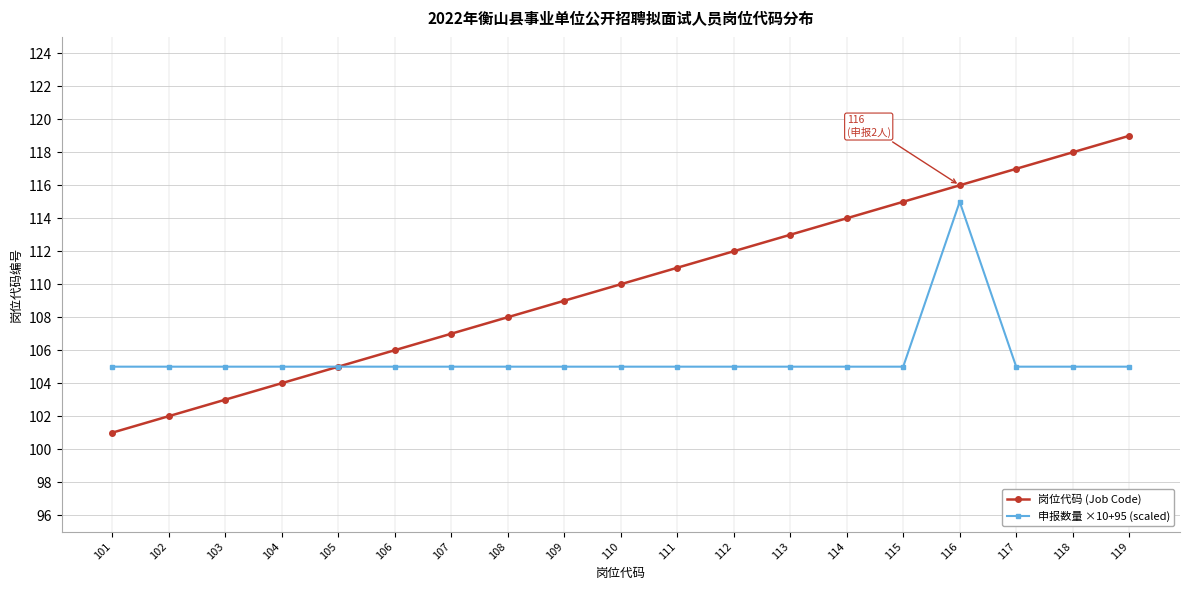

The 岗位代码 (Job Code) series shows 30 at 103. True or false?

False